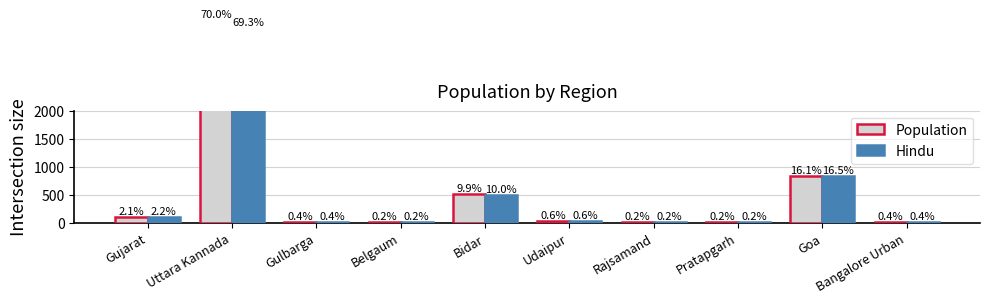

How many bars are there in each group?

2